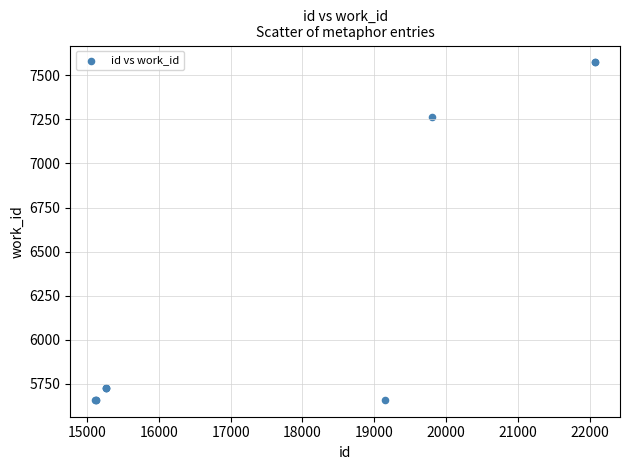

What Y value in the scatter plot is closest to 6616?

7264